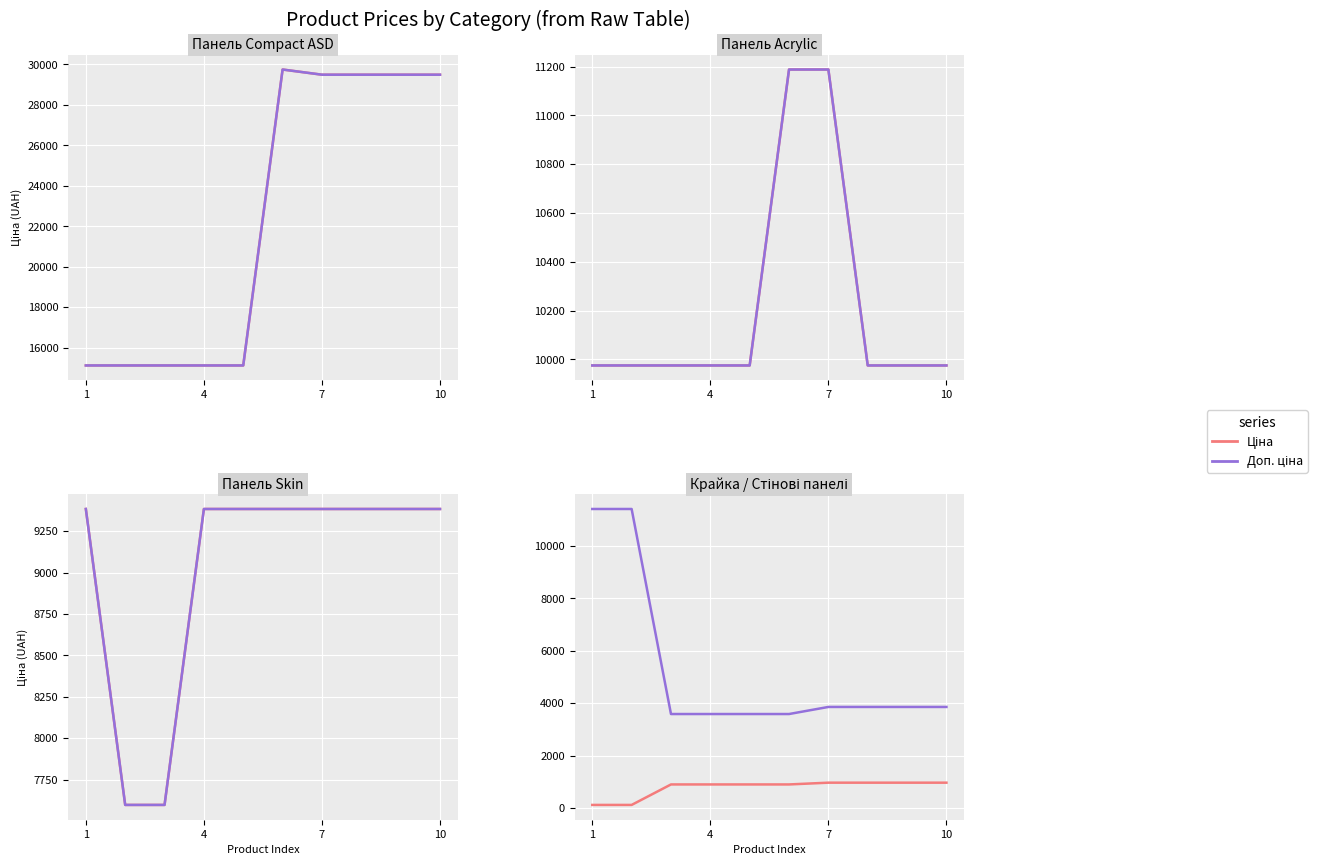

True or false: Доп. ціна has more than 1 interior local peaks.

False